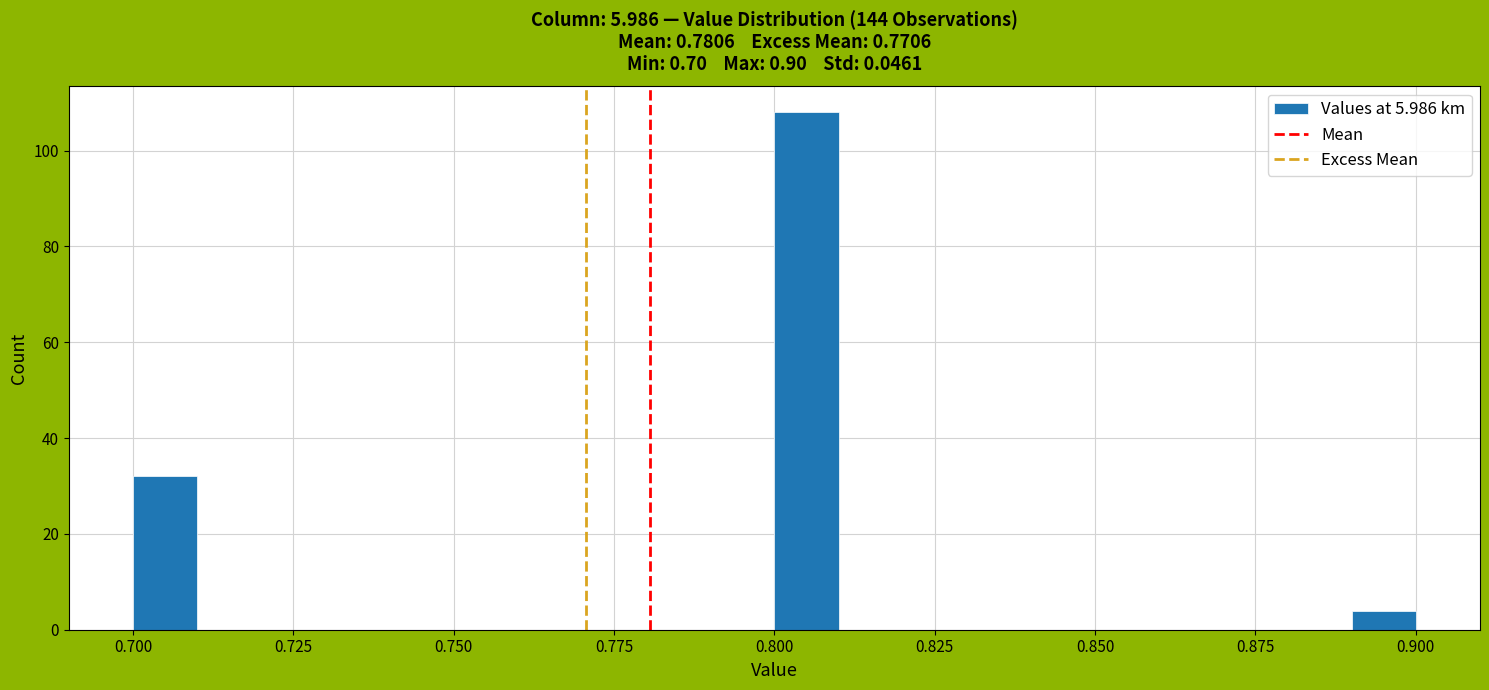

Read against the x-axis, roughly where is the centre of the tallest bar?

0.805